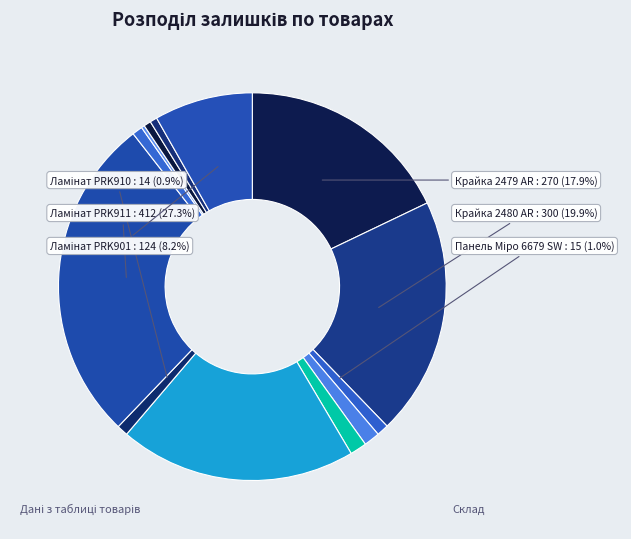

What is the smallest slice in the pie chart?

Ламінат PRK913